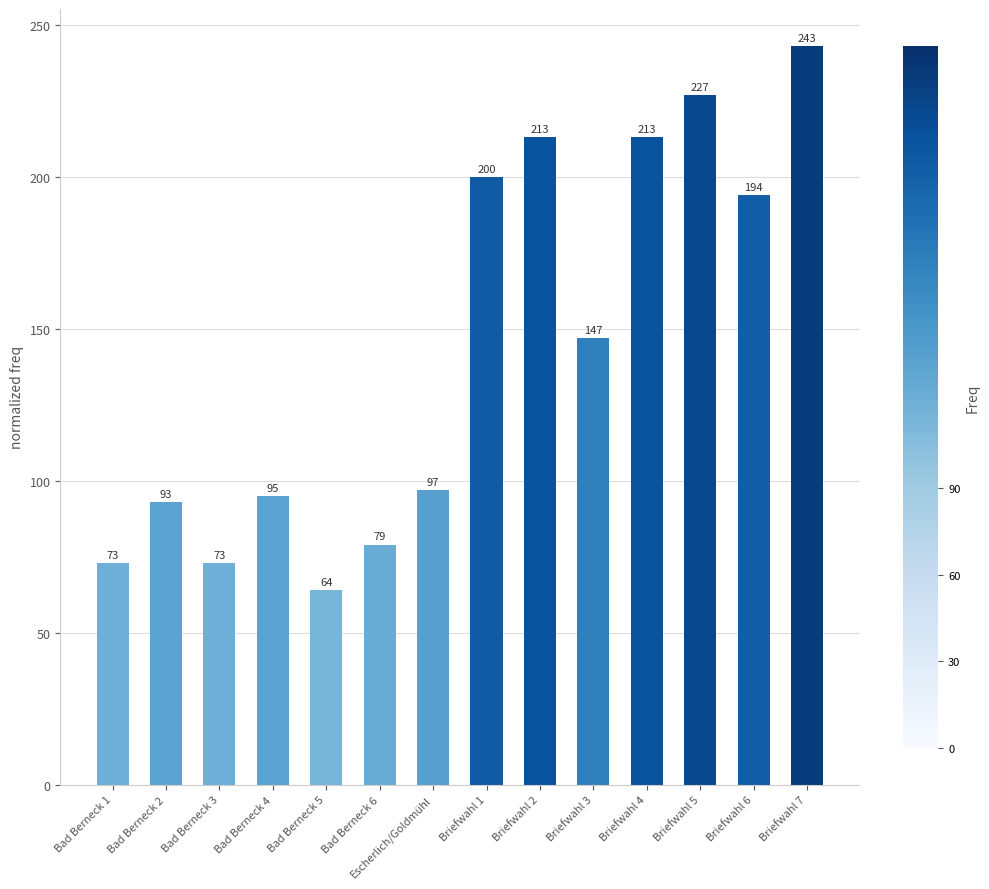

What is the value of the 12th bar from the left?

227